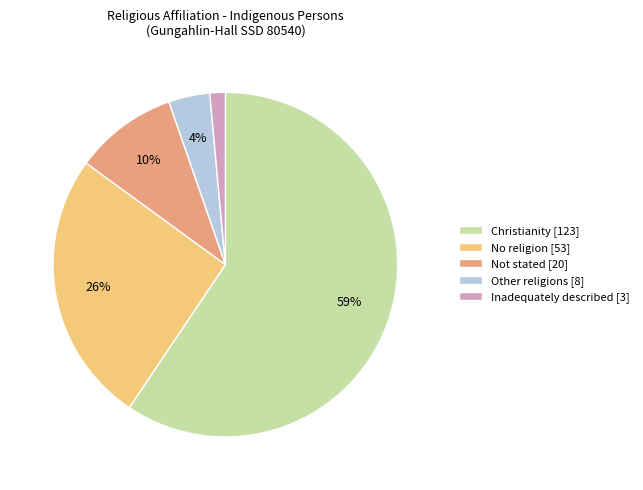

To the nearest percent, what percentage of the pie is Christianity?

59%